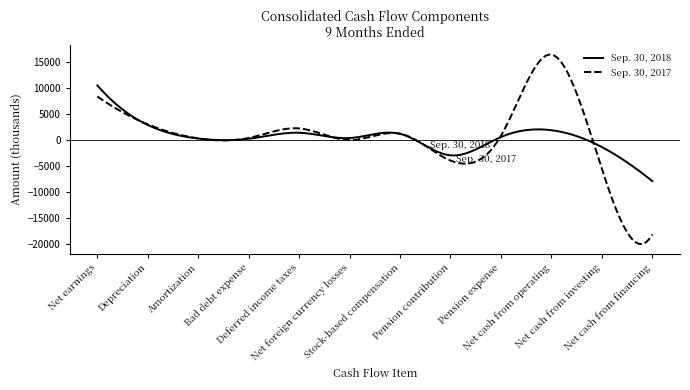

How many lines are shown in the chart?

2